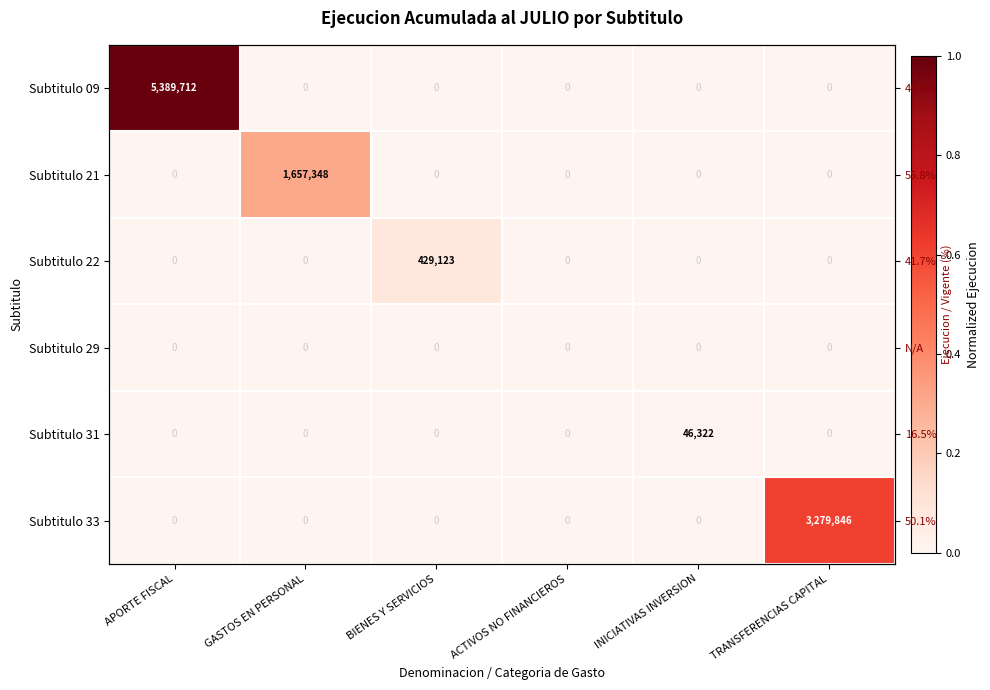

The value of Subtitulo 21 at GASTOS EN PERSONAL is 0.5. True or false?

False